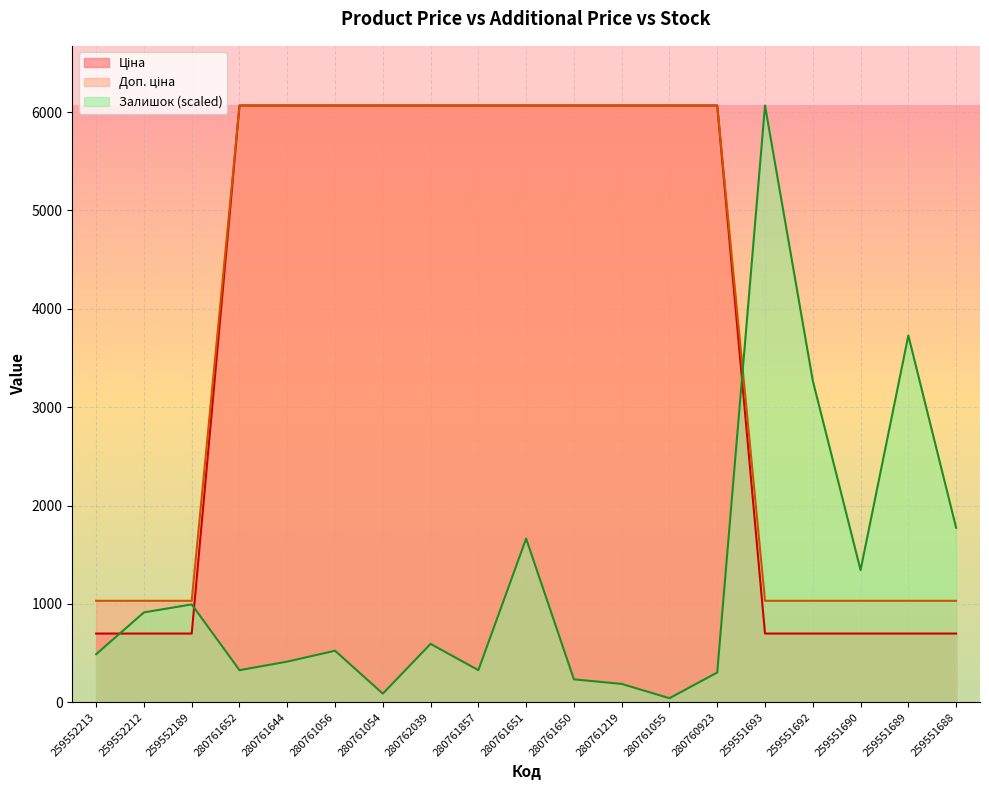

How many values in the Ціна series are below 6067?

8